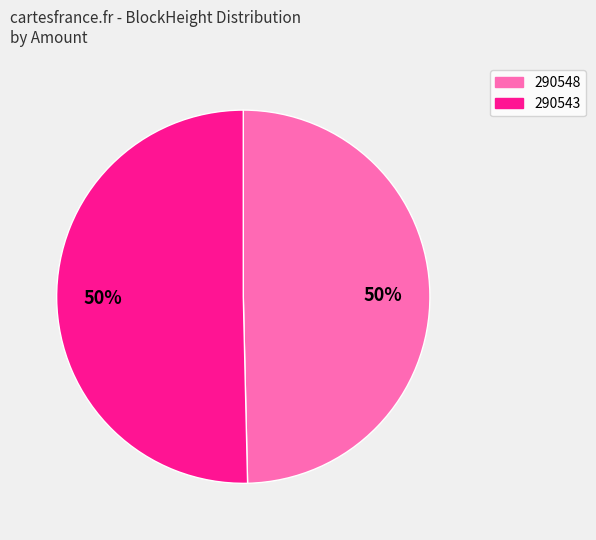

What percentage is the 290543 slice, to the nearest percent?

50%